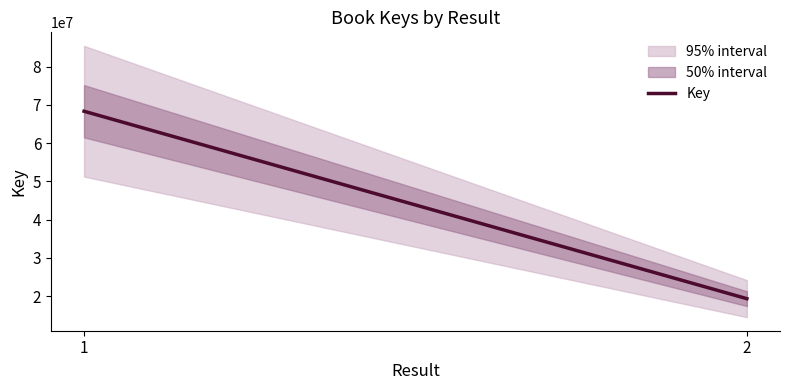

What is the average value?

43837578